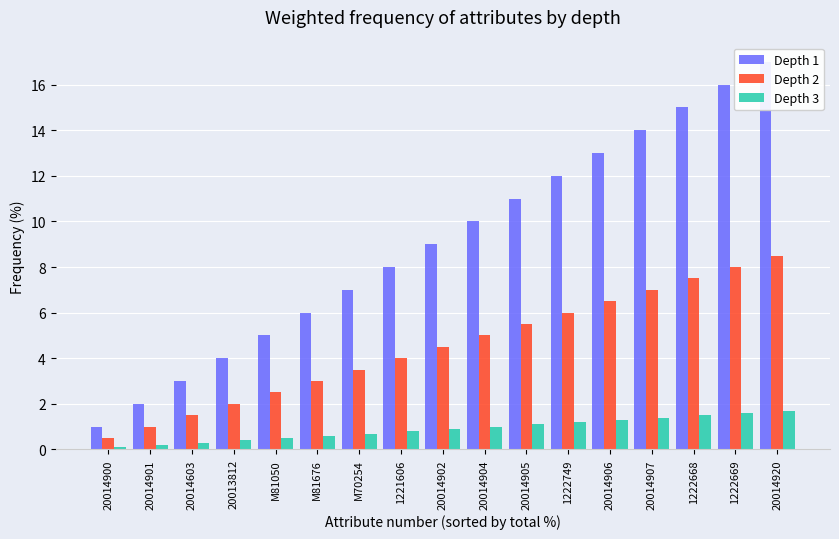

Reading left to right, what are all the values shown in this chart?

Depth 1: 20014900=1.0	20014901=2.0	20014603=3.0	20013812=4.0	M81050=5.0	M81676=6.0	M70254=7.0	1221606=8.0	20014902=9.0	20014904=10.0	20014905=11.0	1222749=12.0	20014906=13.0	20014907=14.0	1222668=15.0	1222669=16.0	20014920=17.0
Depth 2: 20014900=0.5	20014901=1.0	20014603=1.5	20013812=2.0	M81050=2.5	M81676=3.0	M70254=3.5	1221606=4.0	20014902=4.5	20014904=5.0	20014905=5.5	1222749=6.0	20014906=6.5	20014907=7.0	1222668=7.5	1222669=8.0	20014920=8.5
Depth 3: 20014900=0.1	20014901=0.2	20014603=0.3	20013812=0.4	M81050=0.5	M81676=0.6	M70254=0.7	1221606=0.8	20014902=0.9	20014904=1.0	20014905=1.1	1222749=1.2	20014906=1.3	20014907=1.4	1222668=1.5	1222669=1.6	20014920=1.7